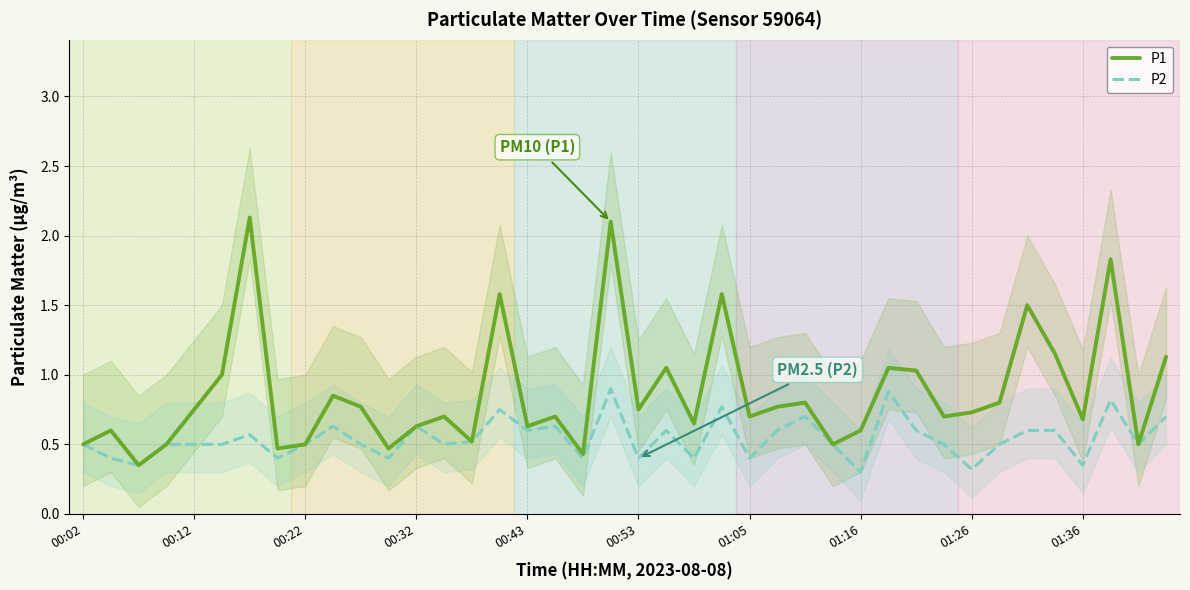

Rank the series by their maximum value, from lowest to highest.

P2, P1